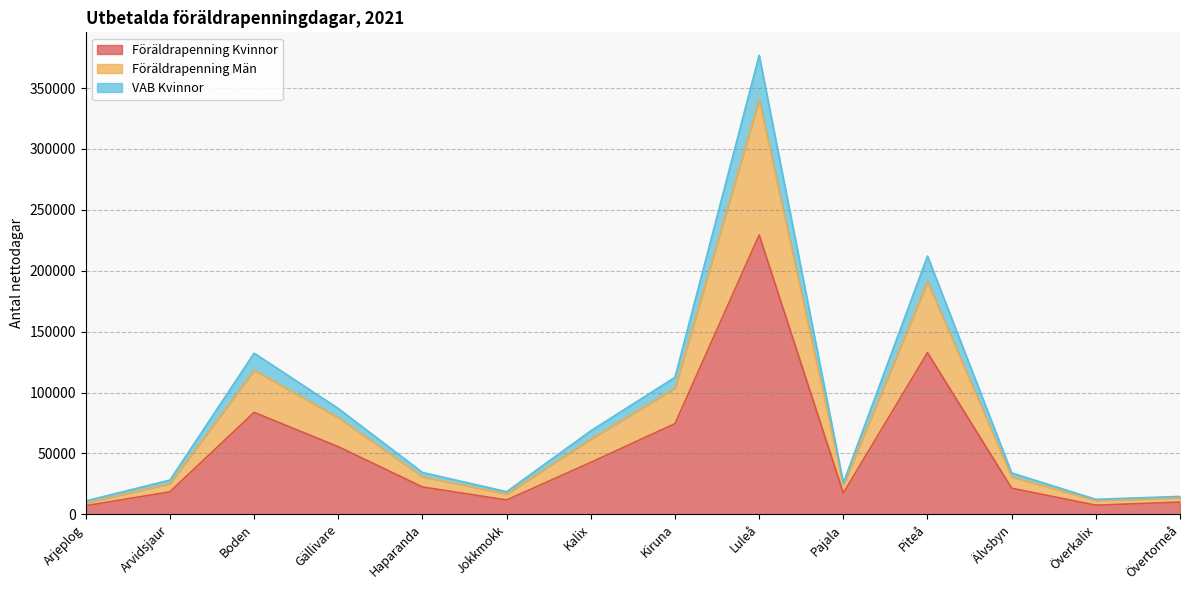

What is the difference between the maximum and minimum values in the Föräldrapenning Kvinnor series?

222202